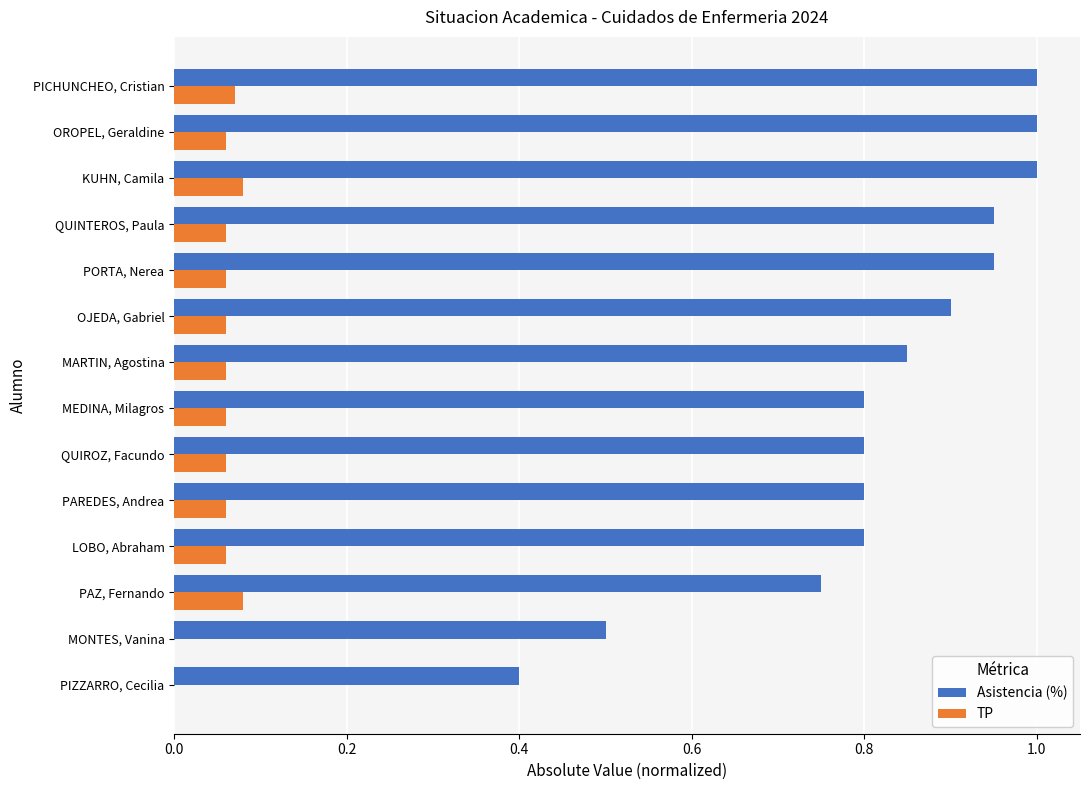

Is it true that Asistencia (%) equals 1.4 at KUHN, Camila?

False